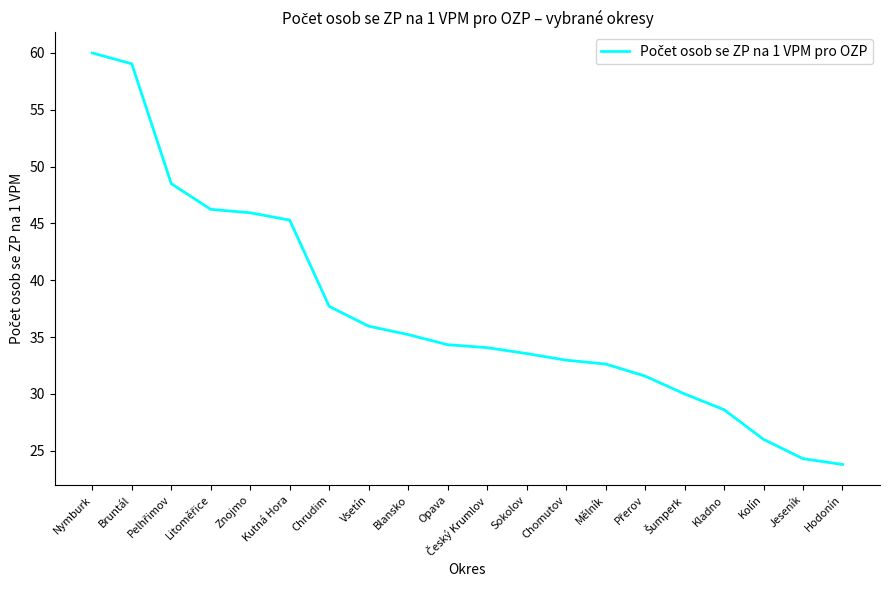

Does the chart have visible grid lines?

No